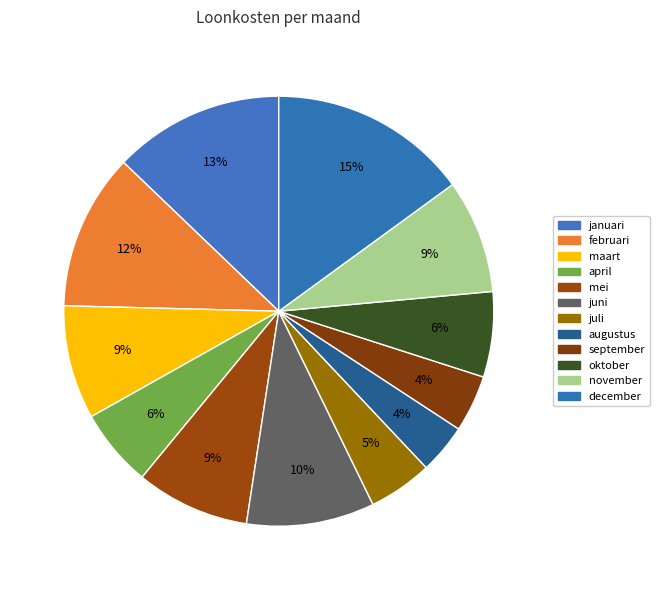

To the nearest percent, what portion does april represent?

6%